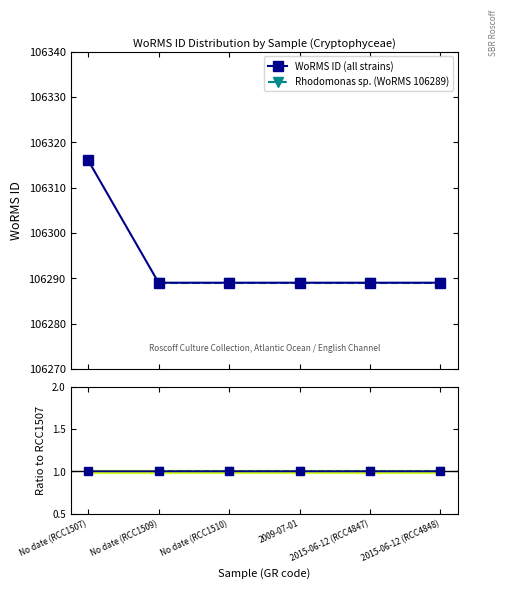

What is the label of the 1st point from the left?

No date (RCC1507)